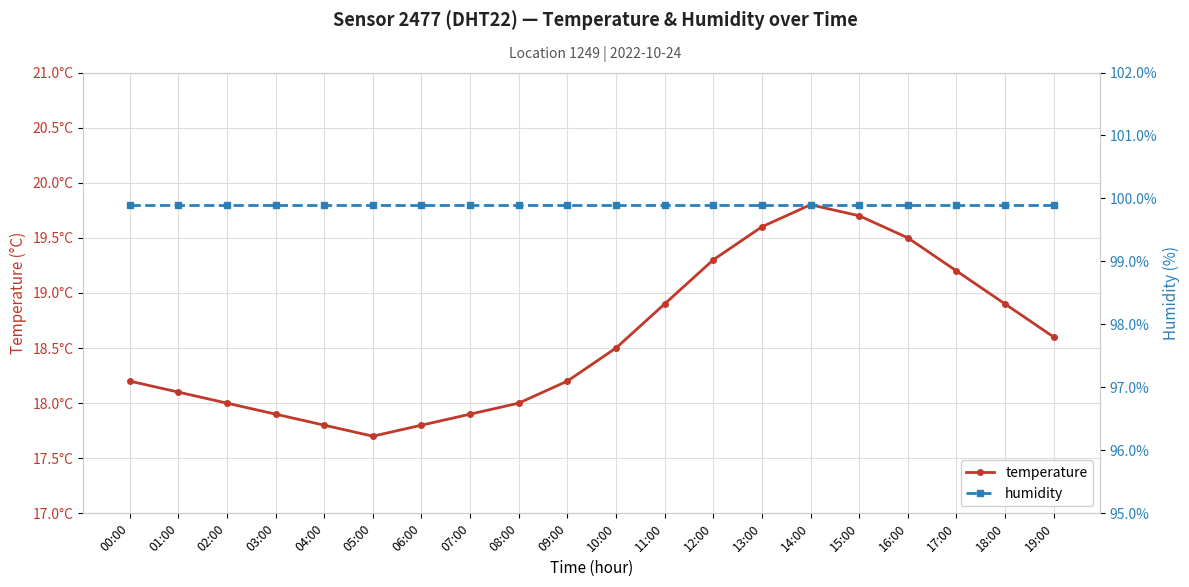

Reading right to left, transcribe all the data shown in this chart.

temperature: 19:00=18.6	18:00=18.9	17:00=19.2	16:00=19.5	15:00=19.7	14:00=19.8	13:00=19.6	12:00=19.3	11:00=18.9	10:00=18.5	09:00=18.2	08:00=18.0	07:00=17.9	06:00=17.8	05:00=17.7	04:00=17.8	03:00=17.9	02:00=18.0	01:00=18.1	00:00=18.2
humidity: 19:00=99.9	18:00=99.9	17:00=99.9	16:00=99.9	15:00=99.9	14:00=99.9	13:00=99.9	12:00=99.9	11:00=99.9	10:00=99.9	09:00=99.9	08:00=99.9	07:00=99.9	06:00=99.9	05:00=99.9	04:00=99.9	03:00=99.9	02:00=99.9	01:00=99.9	00:00=99.9